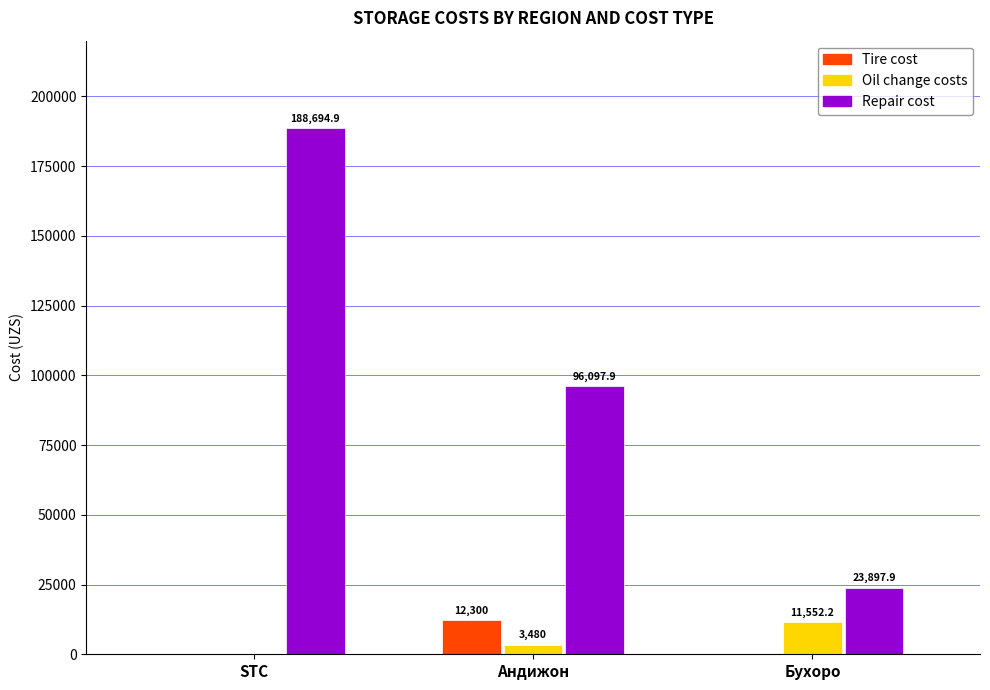

Reading left to right, list all the values displayed in this chart.

Tire cost: 0.0	12300.0	0.0
Oil change costs: 0.0	3480.0	11552.2
Repair cost: 188694.9	96097.9	23897.9